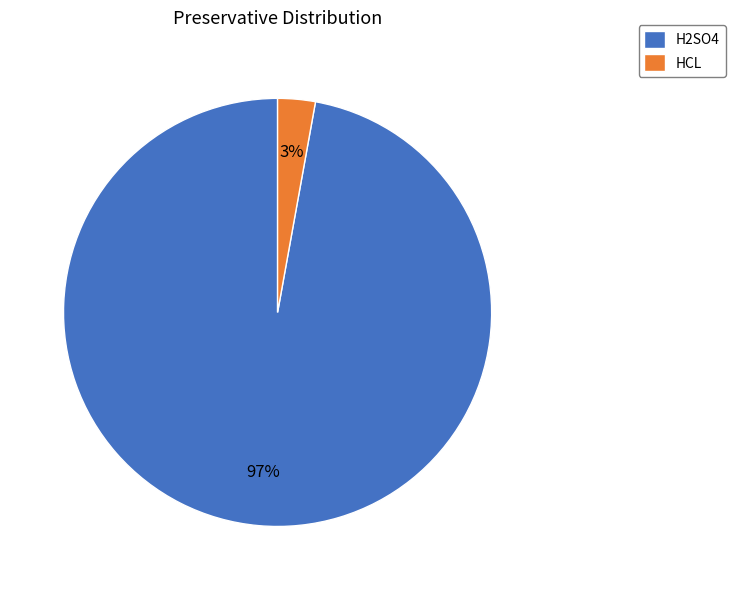

What is the largest slice in the pie chart?

H2SO4